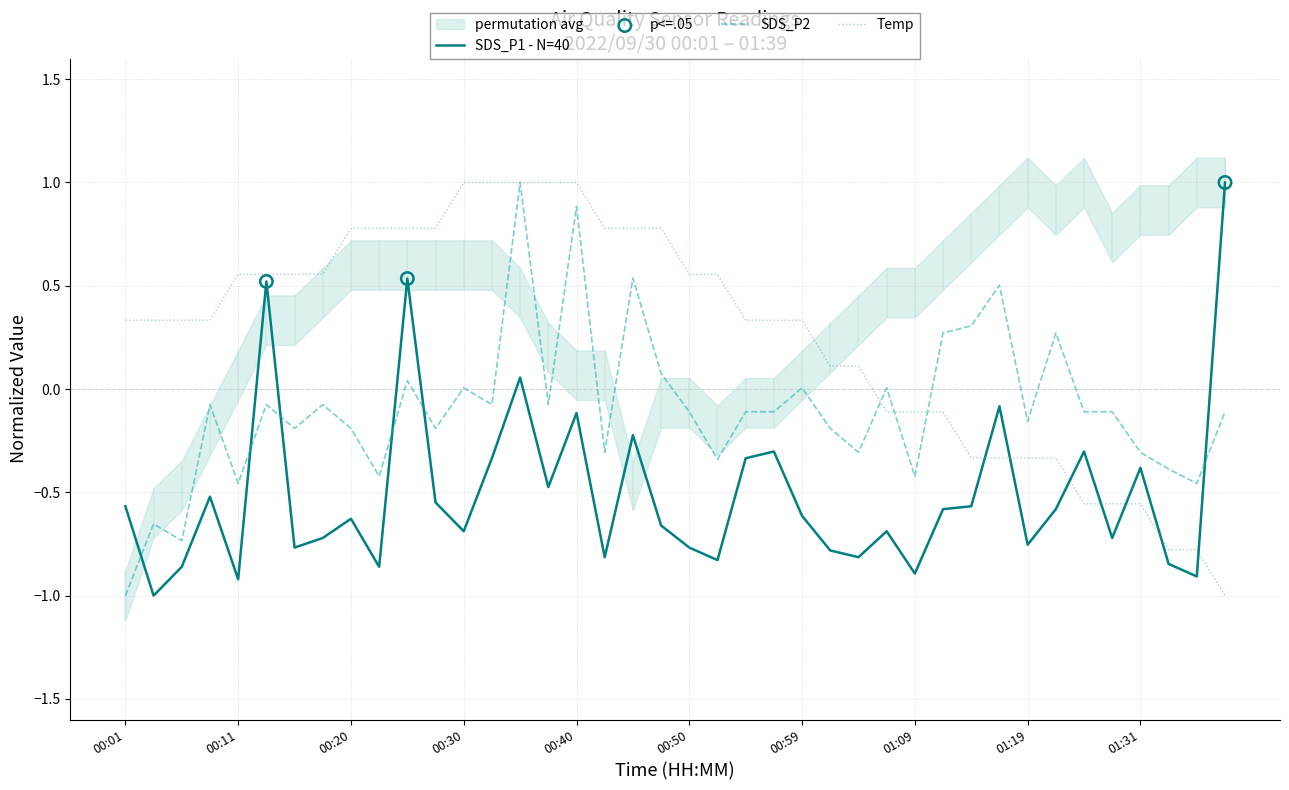

The value of SDS_P1 - N=40 at 00:59 is -0.3. True or false?

False